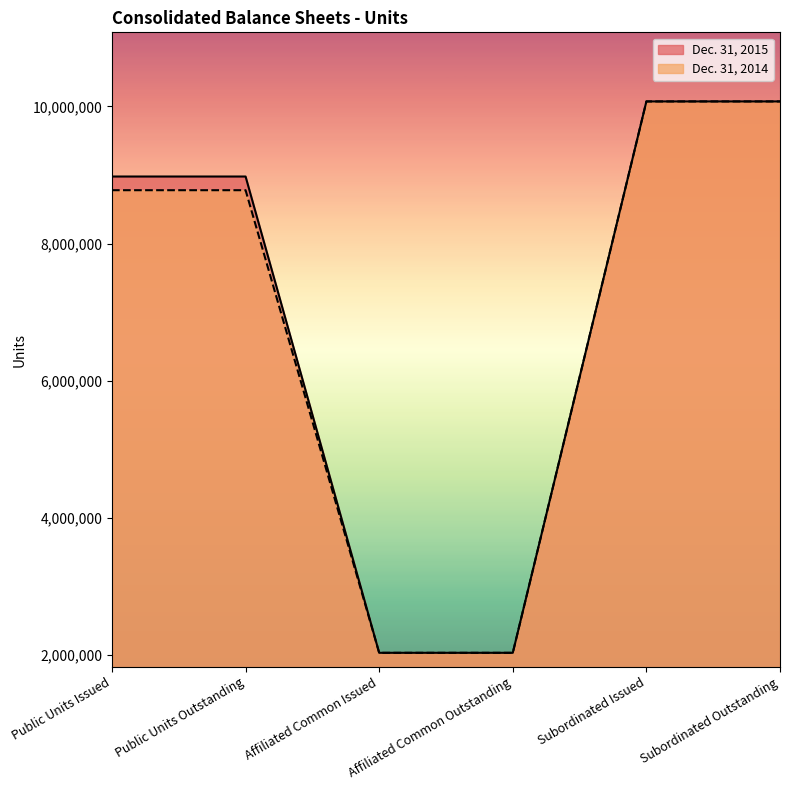

True or false: Dec. 31, 2015 has more than 1 points higher than both neighbors.

False